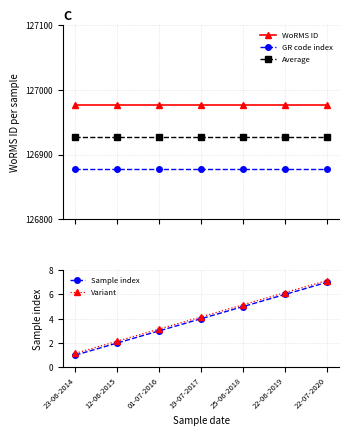

Rank the categories by WoRMS ID value from lowest to highest.

23-06-2014, 12-06-2015, 01-07-2016, 19-07-2017, 25-06-2018, 22-06-2019, 22-07-2020